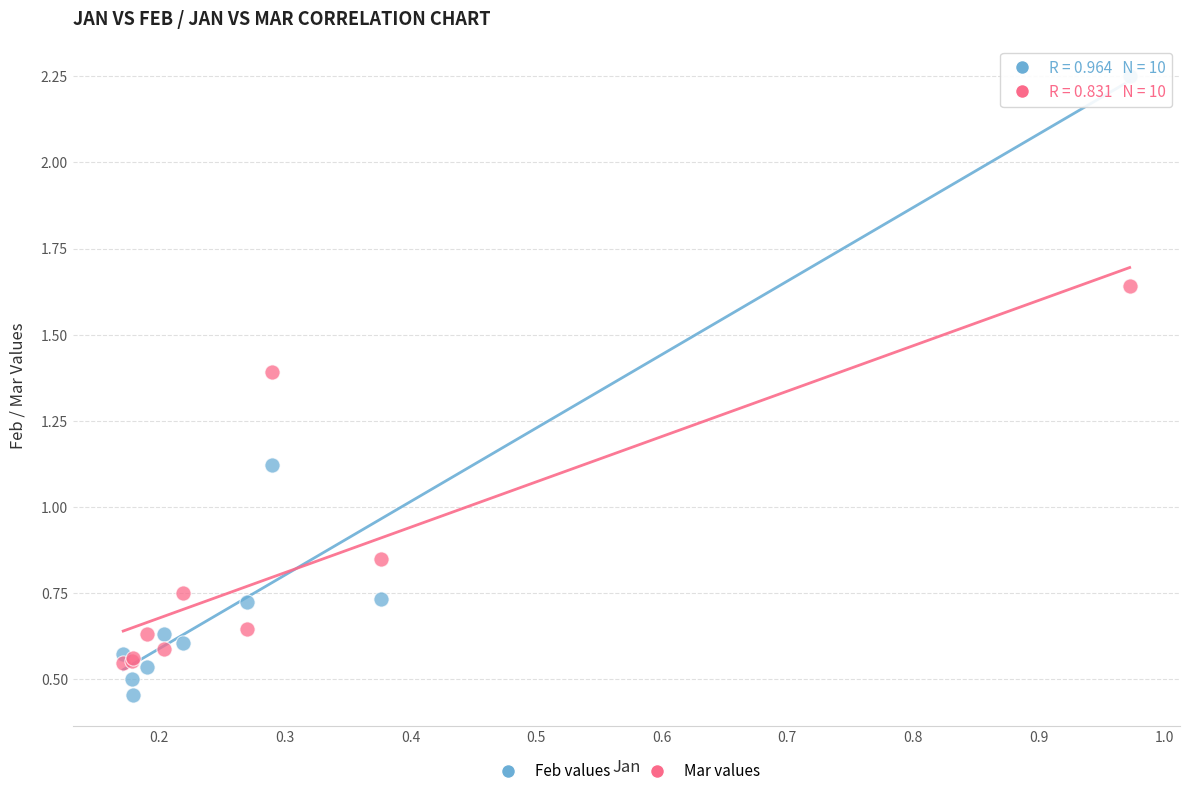

Which series has the widest spread of Y values?

Feb values